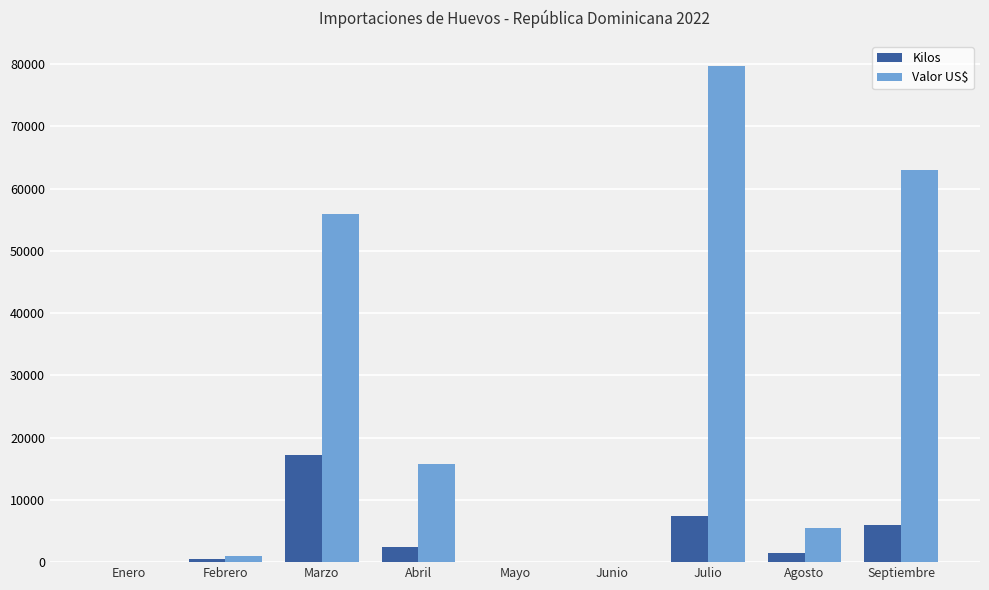

What is the maximum value for Valor US$?

79707.0